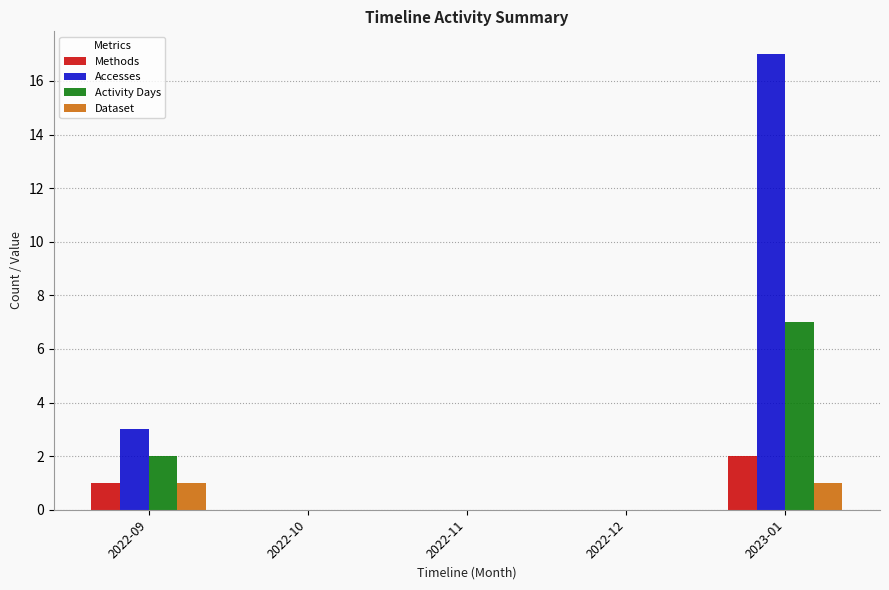

What is the maximum value for Activity Days?

7